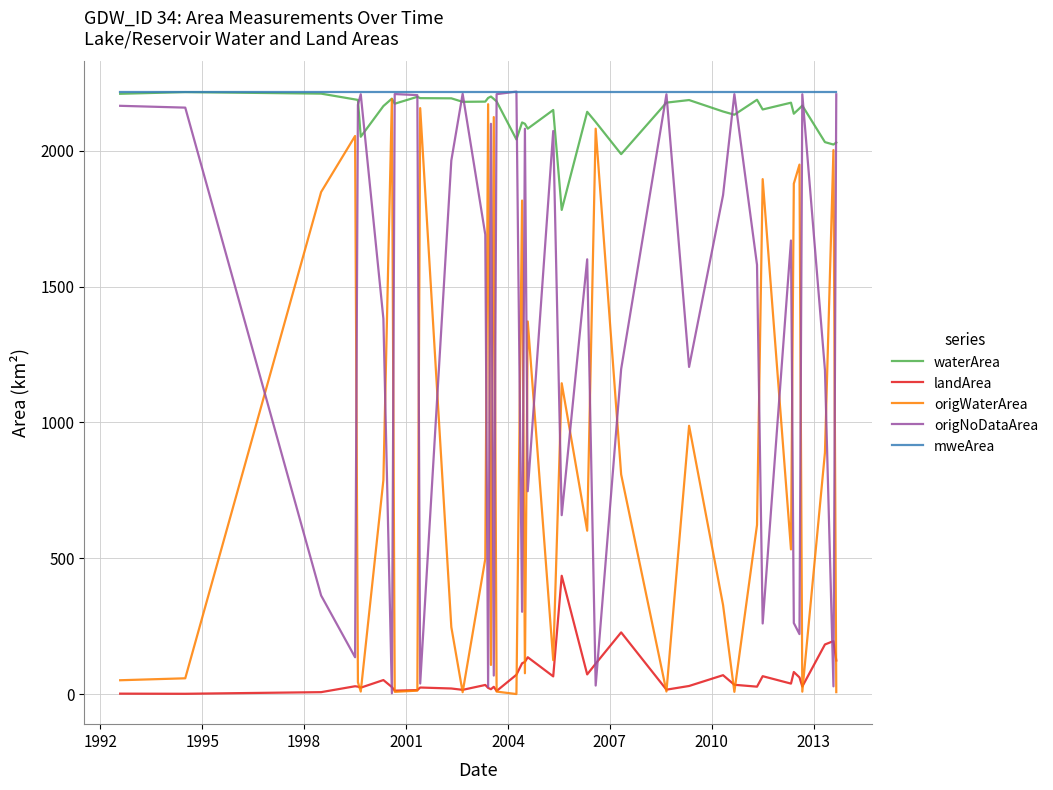

What is the greatest value displayed?

2218.1